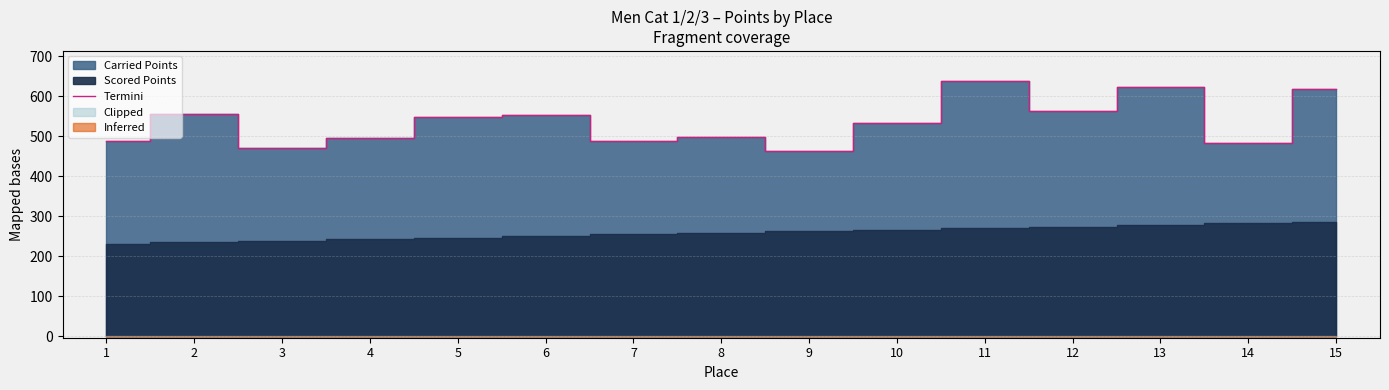

How many interior local peaks (higher than both neighbors) does the data have?

5